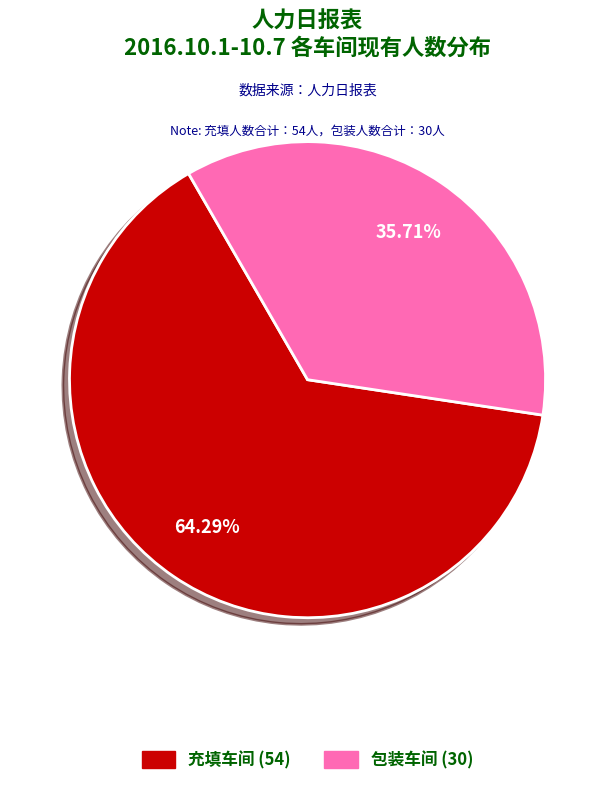

To the nearest percent, what is the difference between the 包装车间 (30) and 充填车间 (54) slice percentages?

29%